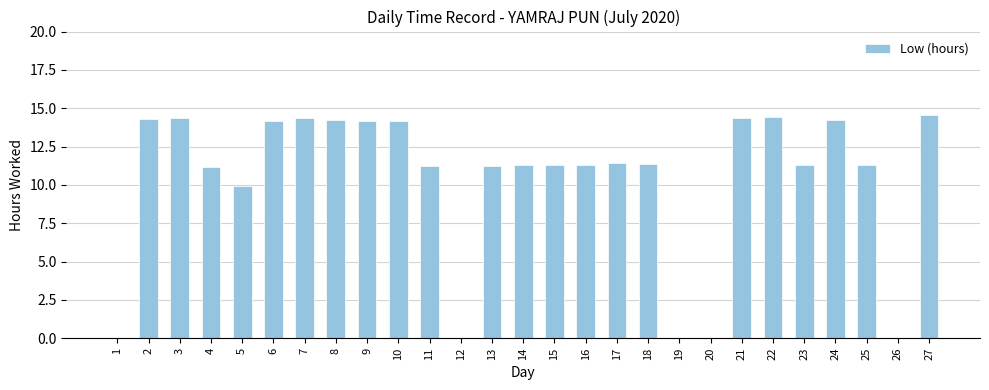

How many data points does each series have?

27